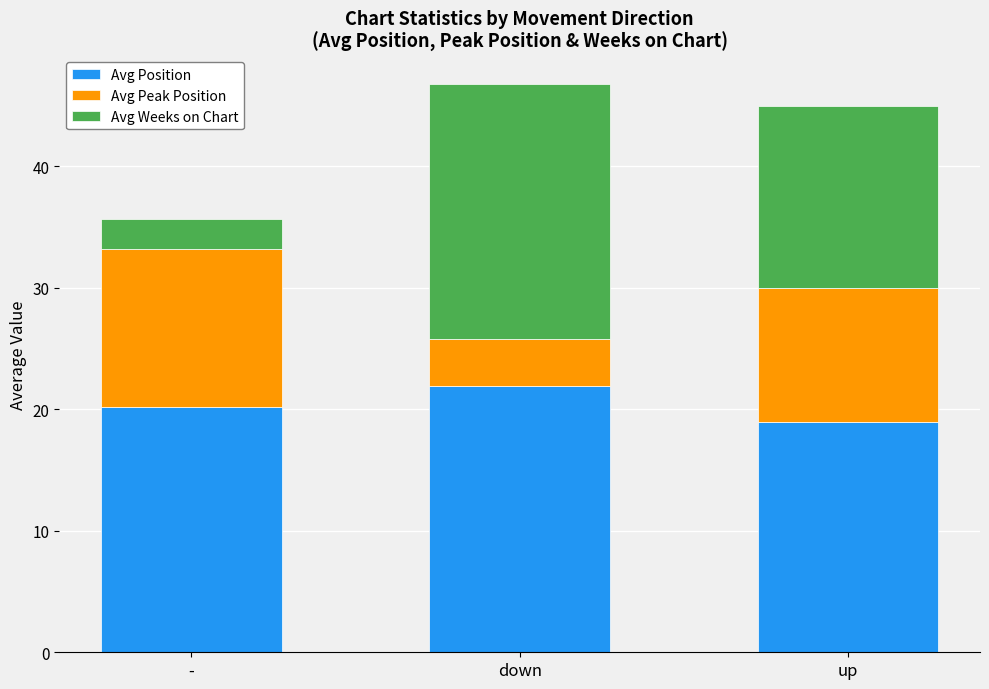

What value does the Avg Position series have at up?

19.0